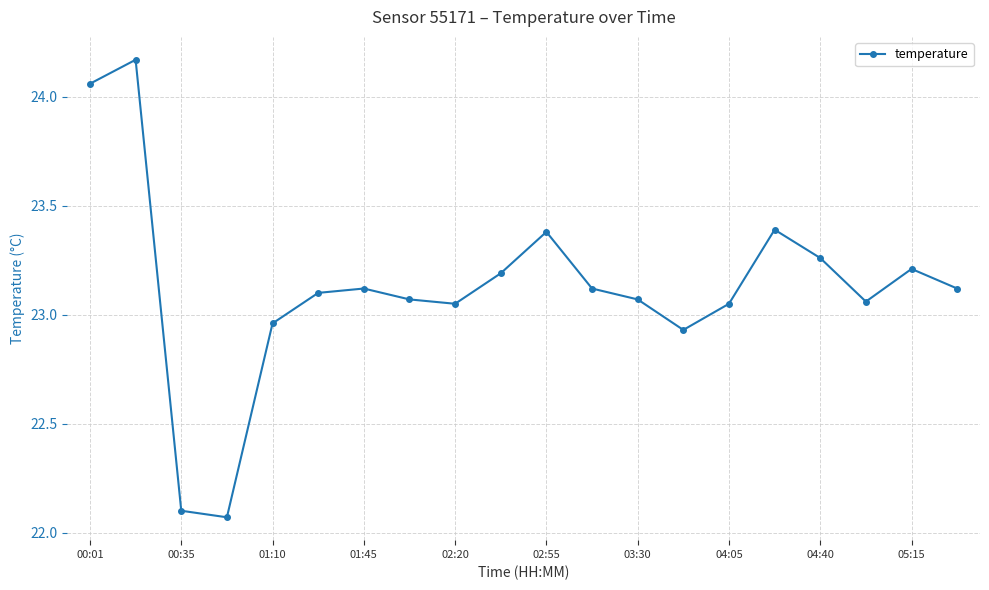

True or false: the data has more than 0 interior local peaks.

True